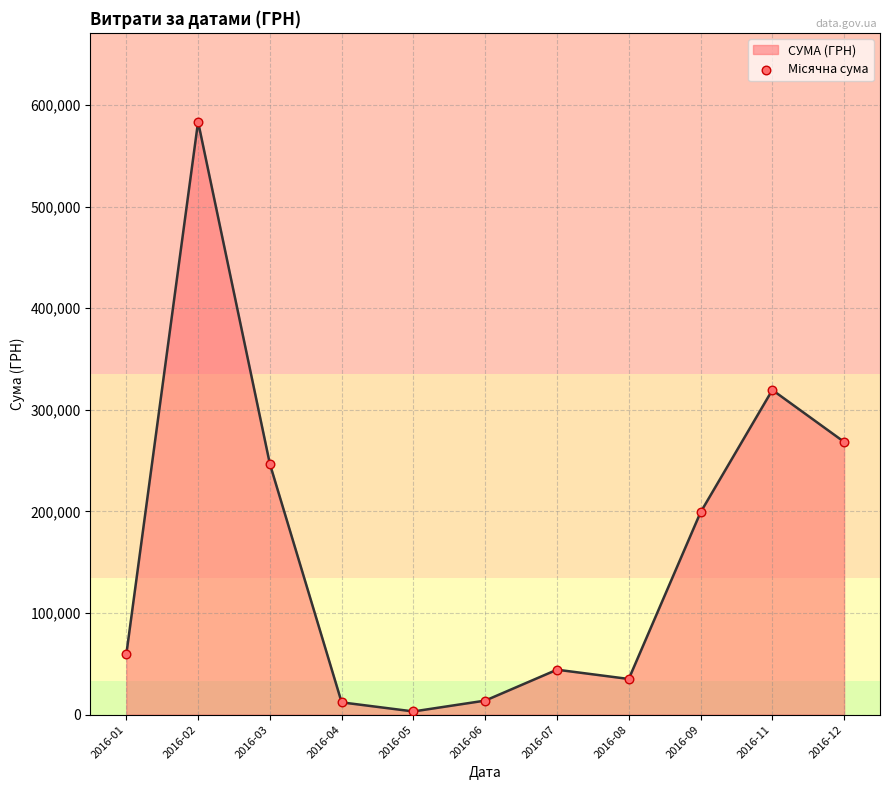

What is the ratio of the value at 2016-02 to the value at 2016-01?

9.9